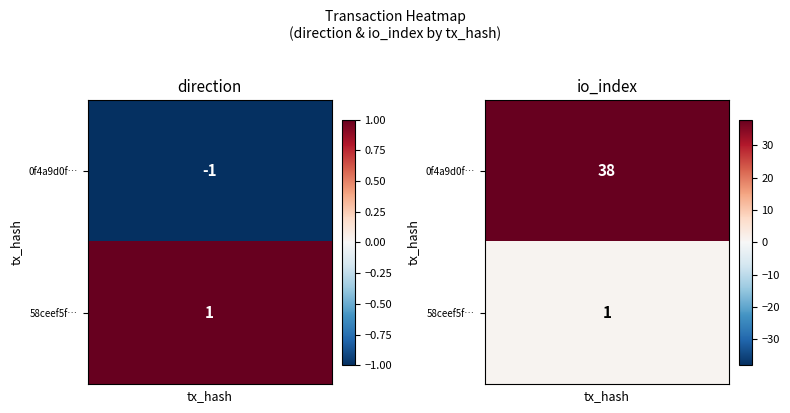

Reading right to left, what are all the values shown in this chart?

0f4a9d0fc3677d2eb5ad0af720e3c53b212674a: 1=38	0=-1
58ceef5fd1d1451eb3aa9295a1eab00aafa69bc: 1=1	0=1